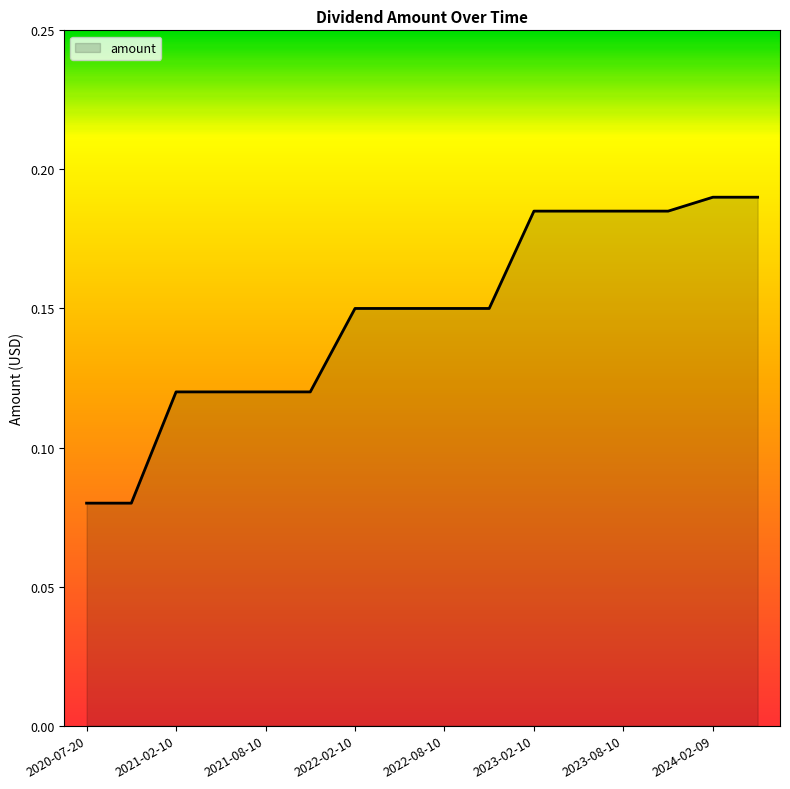

Which label corresponds to the largest value in the chart?

2024-02-09